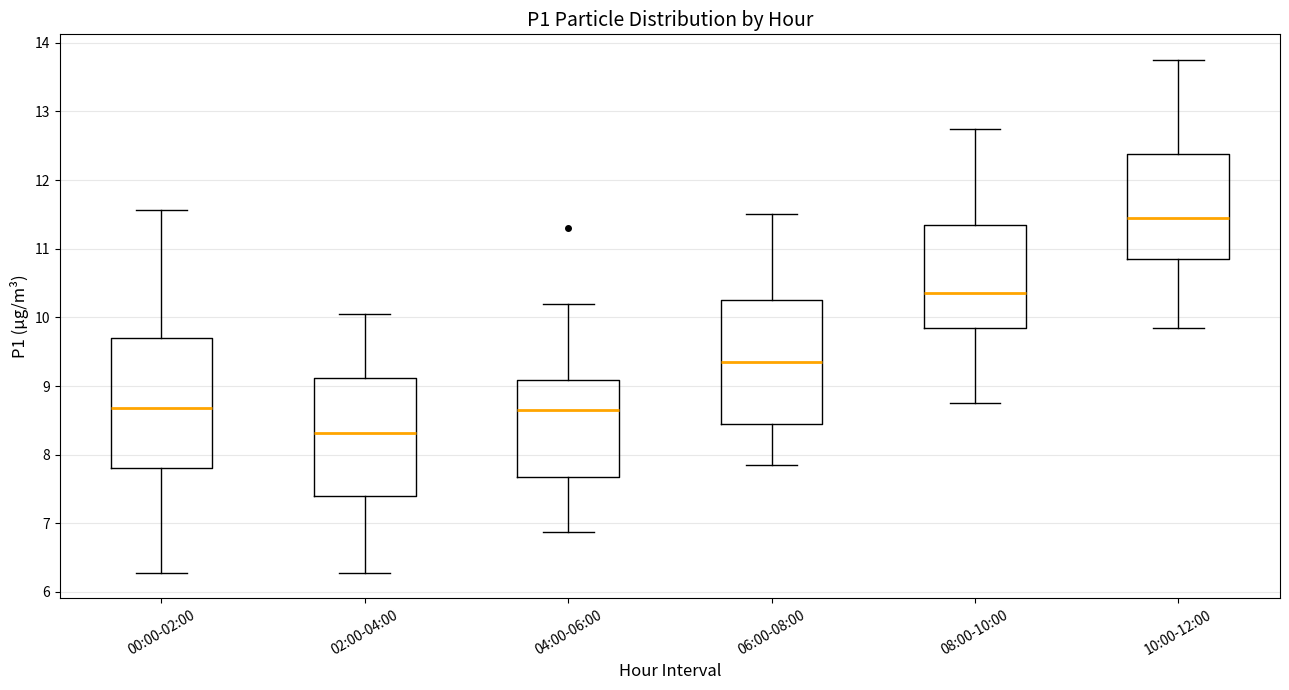

Reading left to right, transcribe this box plot: for each box, give where its median line is, the range the box spans, and where its two whiskers end, as read against the y-axis. The values are not printed on the chart, so give them approximately, as read against the axis.

00:00-02:00: median 8.7, box 7.8 to 9.7, whiskers 6.3 to 11.6
02:00-04:00: median 8.3, box 7.4 to 9.1, whiskers 6.3 to 10.1
04:00-06:00: median 8.7, box 7.7 to 9.1, whiskers 6.9 to 10.2
06:00-08:00: median 9.4, box 8.5 to 10.3, whiskers 7.9 to 11.5
08:00-10:00: median 10.4, box 9.9 to 11.4, whiskers 8.8 to 12.8
10:00-12:00: median 11.5, box 10.9 to 12.4, whiskers 9.9 to 13.8